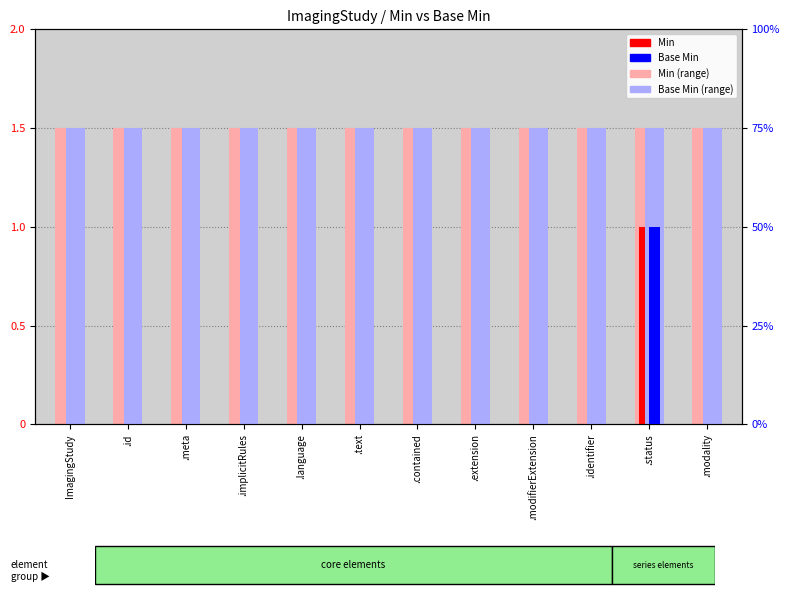

Between .modifierExtension and .modality, which series saw the biggest shift?

Min